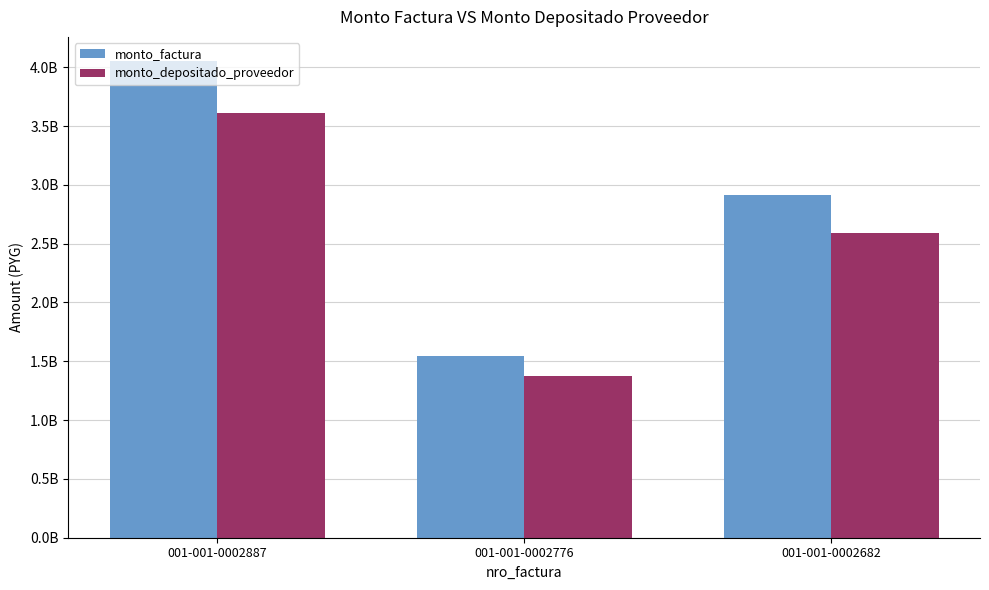

What is the smallest value displayed?

1376065076